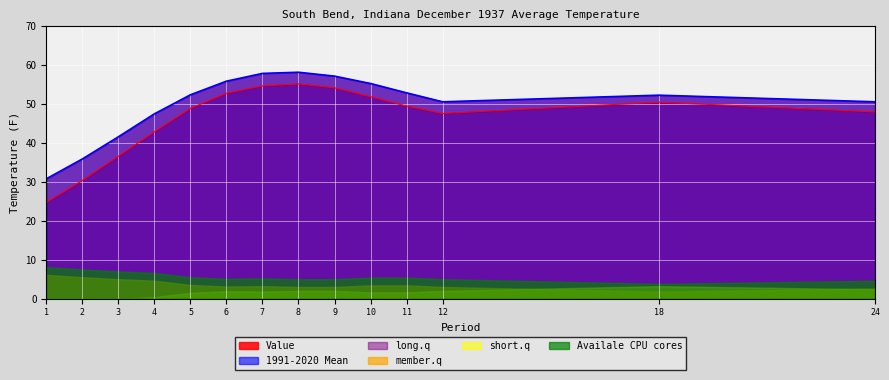

What is the maximum value shown in the chart?

58.2